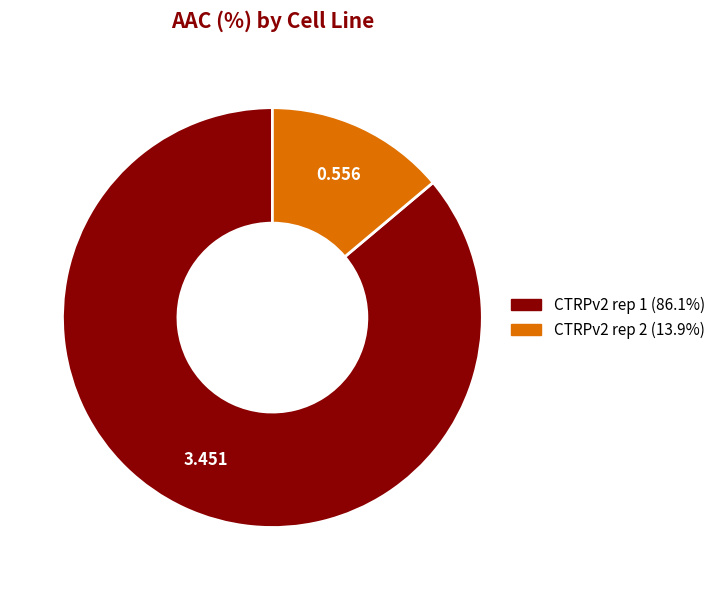

Combined, do CTRPv2 rep 2 and CTRPv2 rep 1 account for over 50%?

Yes